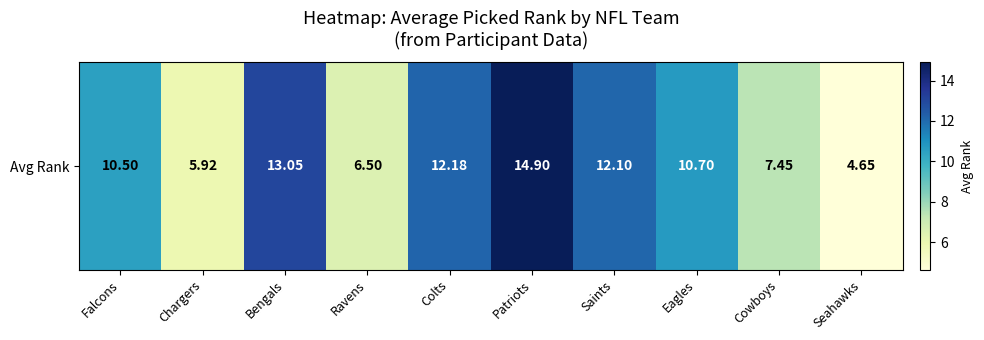

Reading left to right, what are all the values shown in this chart?

10.5	5.9	13.1	6.5	12.2	14.9	12.1	10.7	7.5	4.7